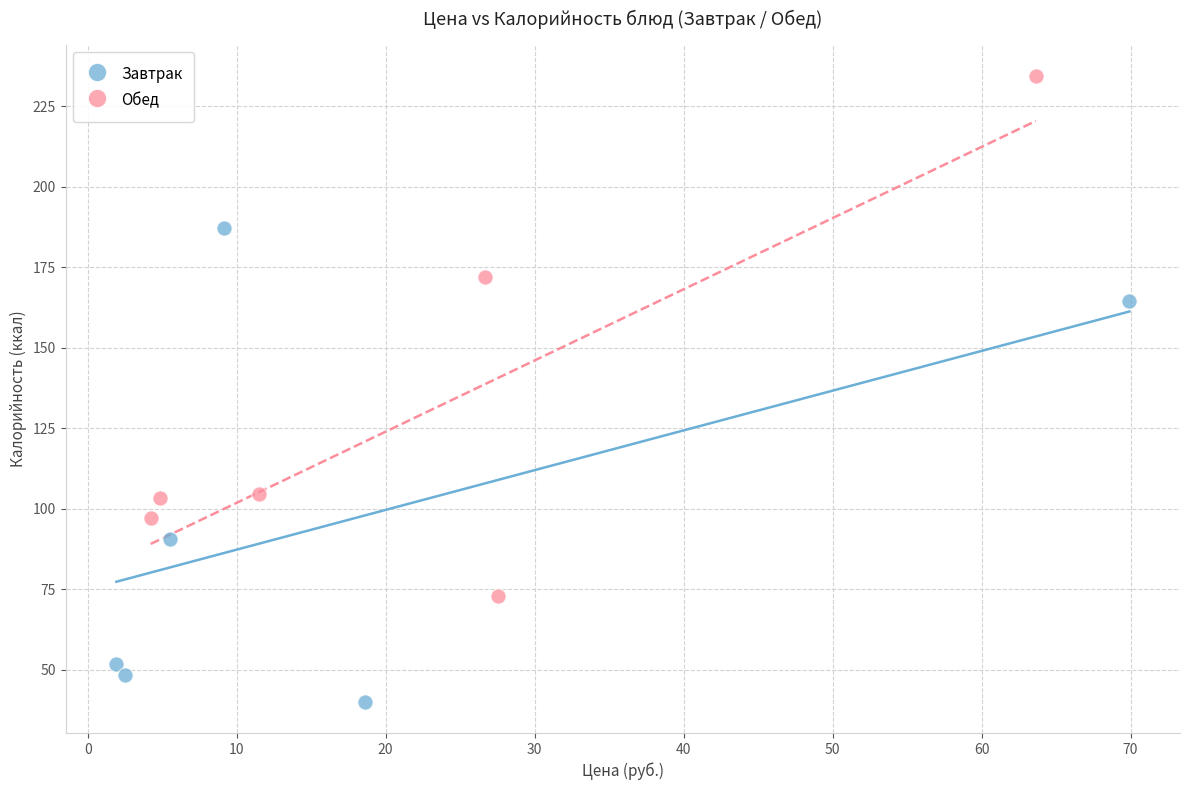

Which series reaches the minimum Y coordinate?

Завтрак